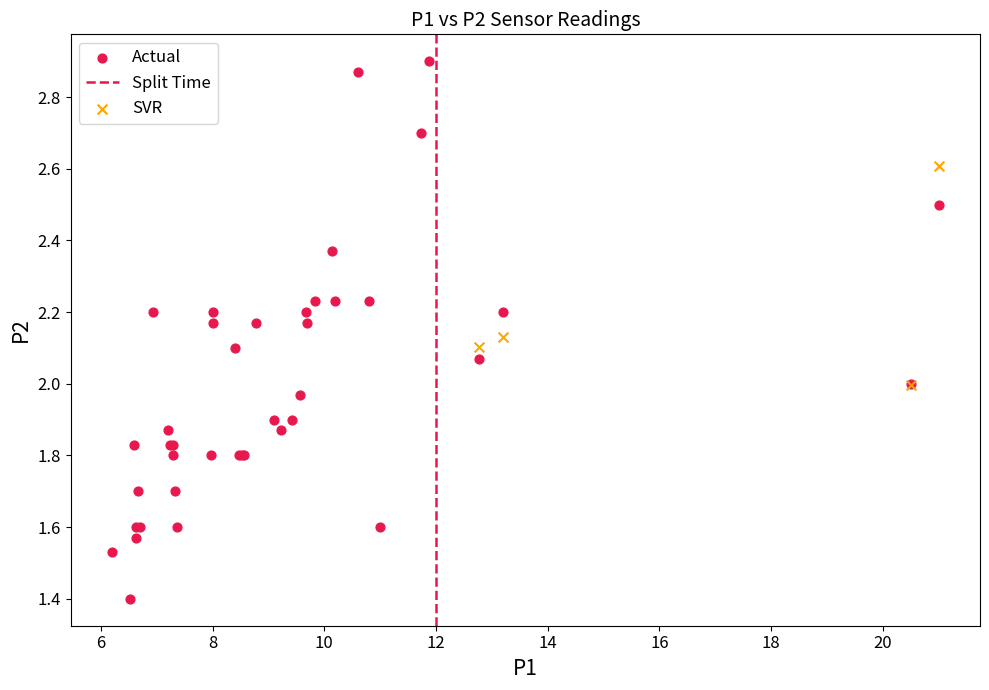

Which series reaches the minimum Y coordinate?

Actual